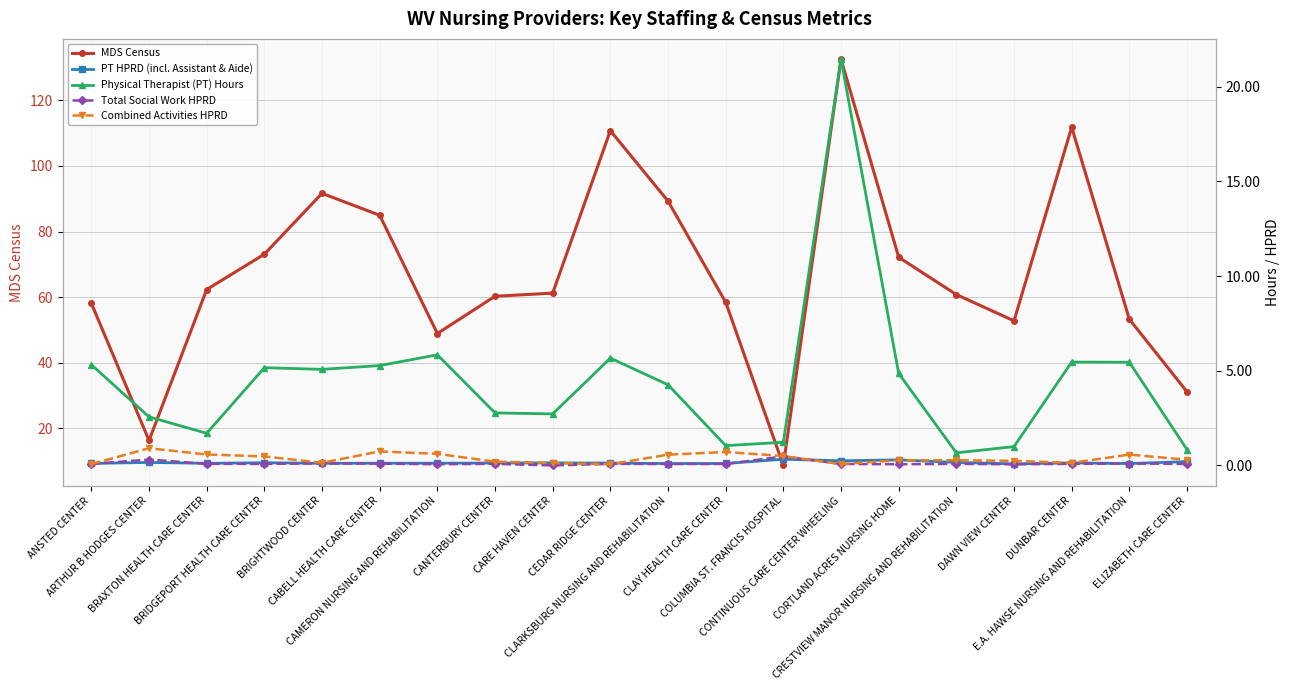

Which series has the largest range (max minus min)?

MDS Census